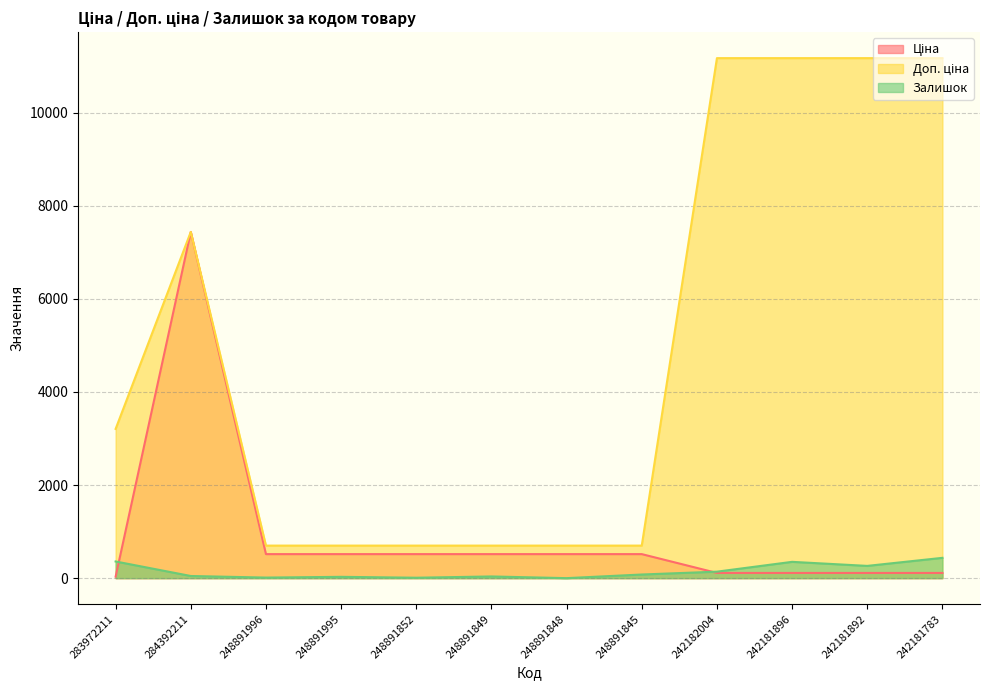

The value of Залишок at 242181892 is 459.2. True or false?

False